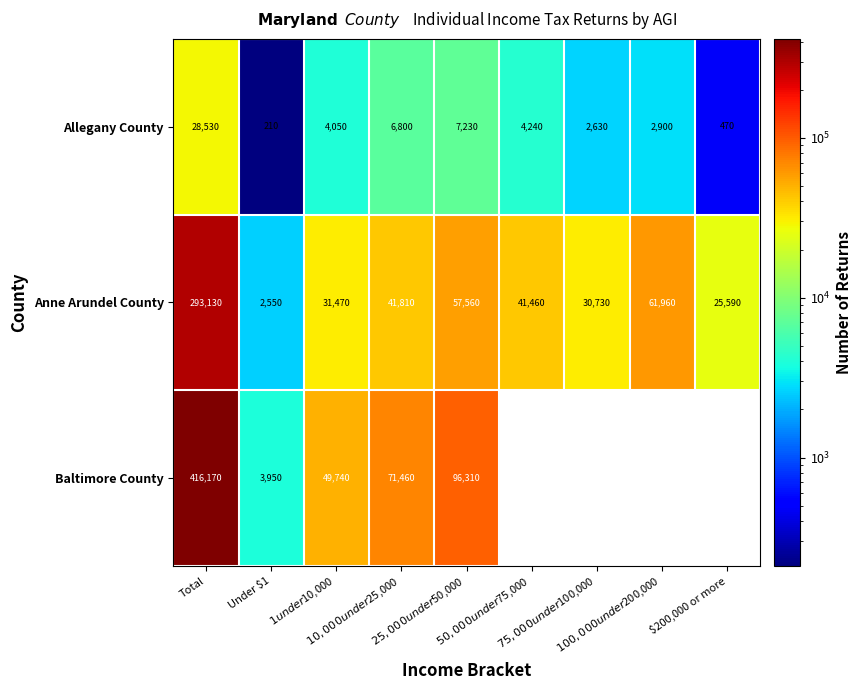

True or false: Anne Arundel County has a value of 20057.3 at $50,000 under $75,000.

False